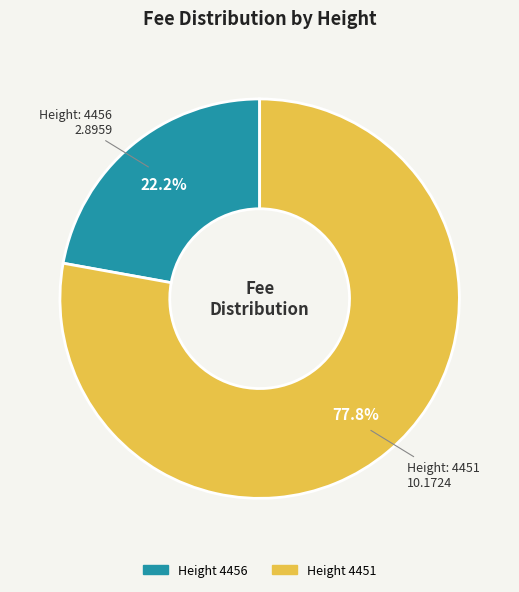

Is there a majority slice in this chart?

Yes